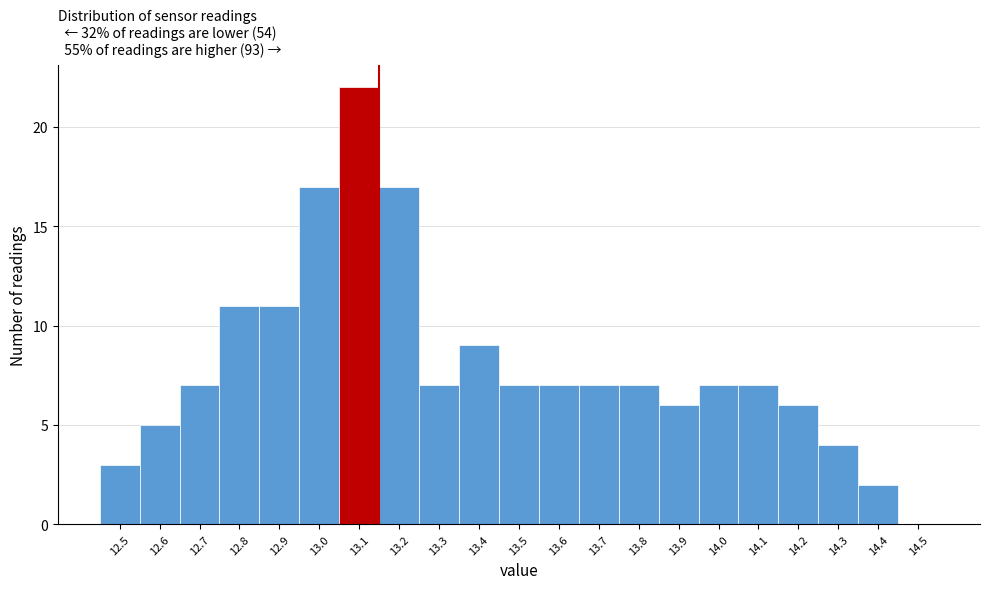

Reading left to right, list every bar in this chart as the range it spans on the x-axis followed by its height. The values are not printed on the chart, so give them approximately, as read against the axis.

12.45 to 12.55: 3
12.55 to 12.65: 5
12.65 to 12.75: 7
12.75 to 12.85: 11
12.85 to 12.95: 11
12.95 to 13.05: 17
13.05 to 13.15: 22
13.15 to 13.25: 17
13.25 to 13.35: 7
13.35 to 13.45: 9
13.45 to 13.55: 7
13.55 to 13.65: 7
13.65 to 13.75: 7
13.75 to 13.85: 7
13.85 to 13.95: 6
13.95 to 14.05: 7
14.05 to 14.15: 7
14.15 to 14.25: 6
14.25 to 14.35: 4
14.35 to 14.45: 2
14.45 to 14.55: 0